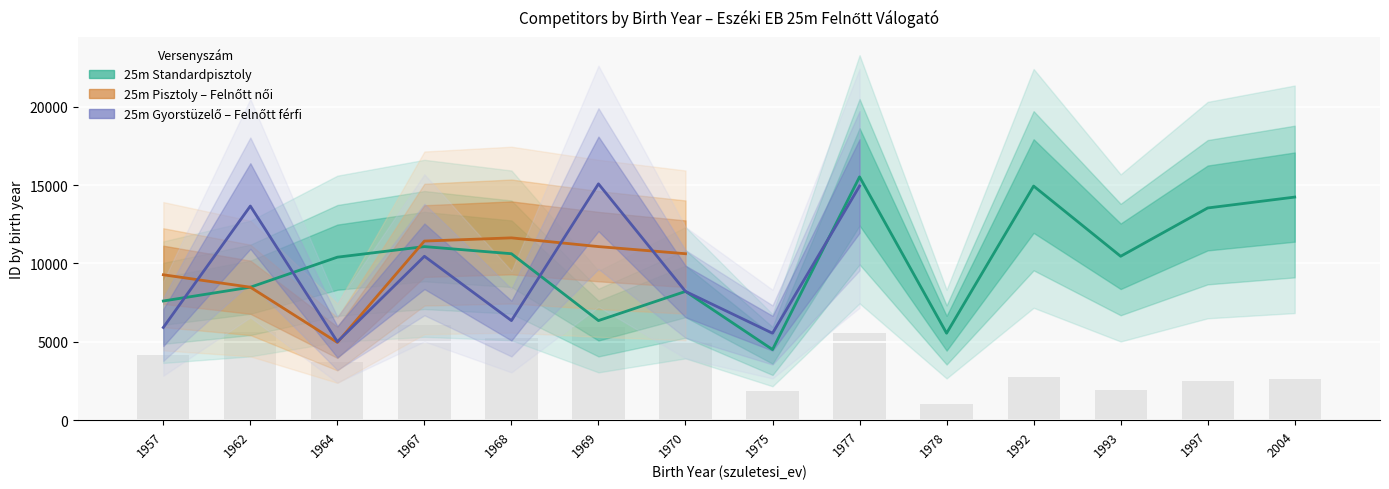

What is the difference between the second highest and minimum values in the Standardpisztoly series?

10433